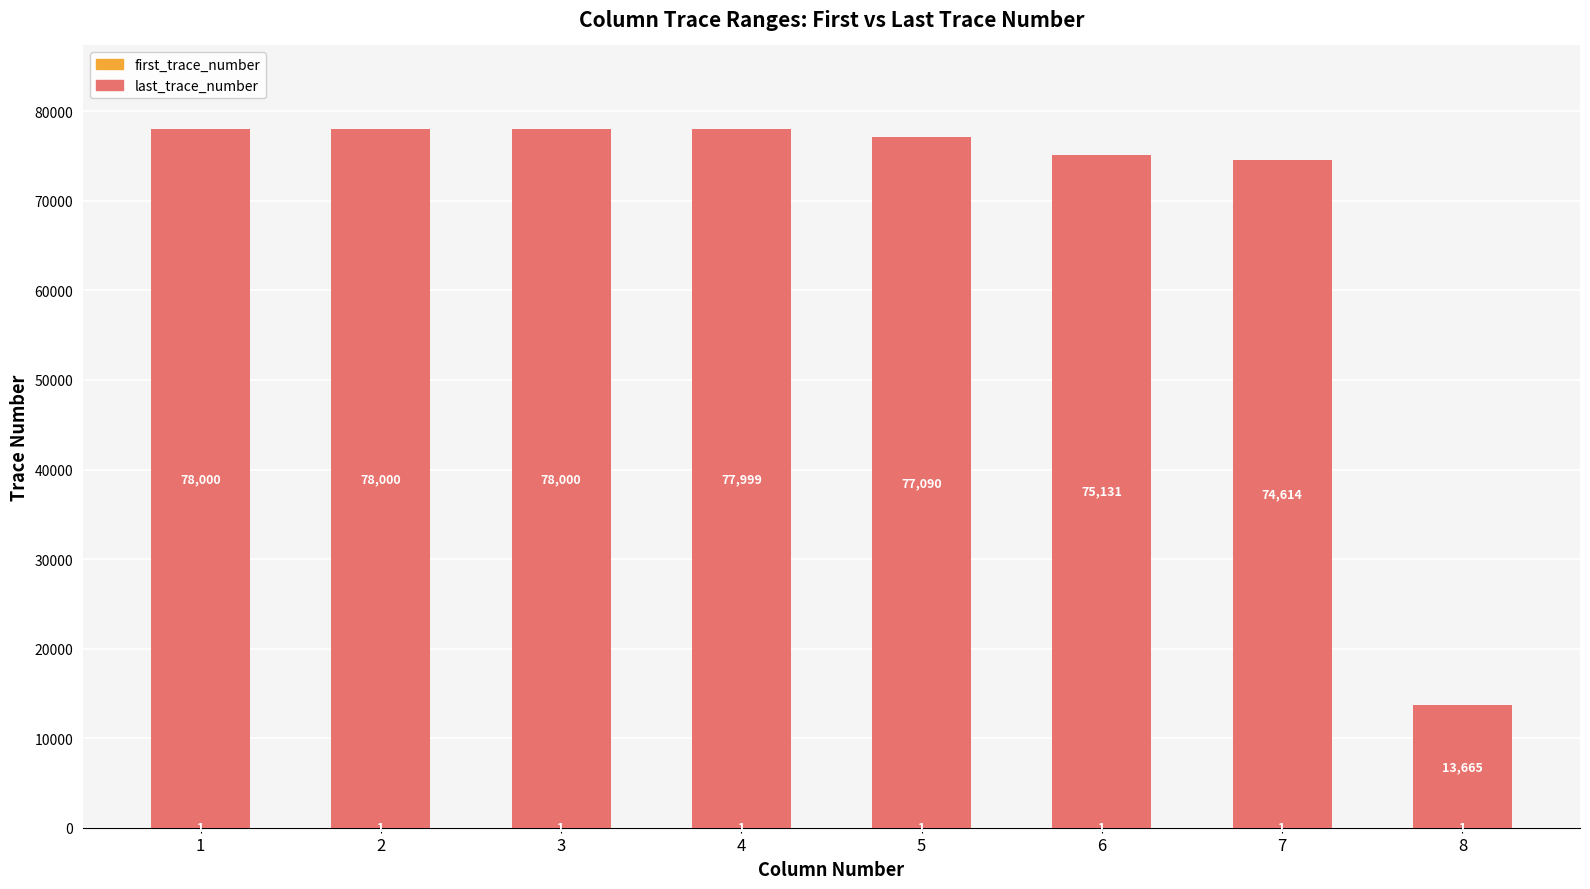

What is the total value across all series at 6?

75131